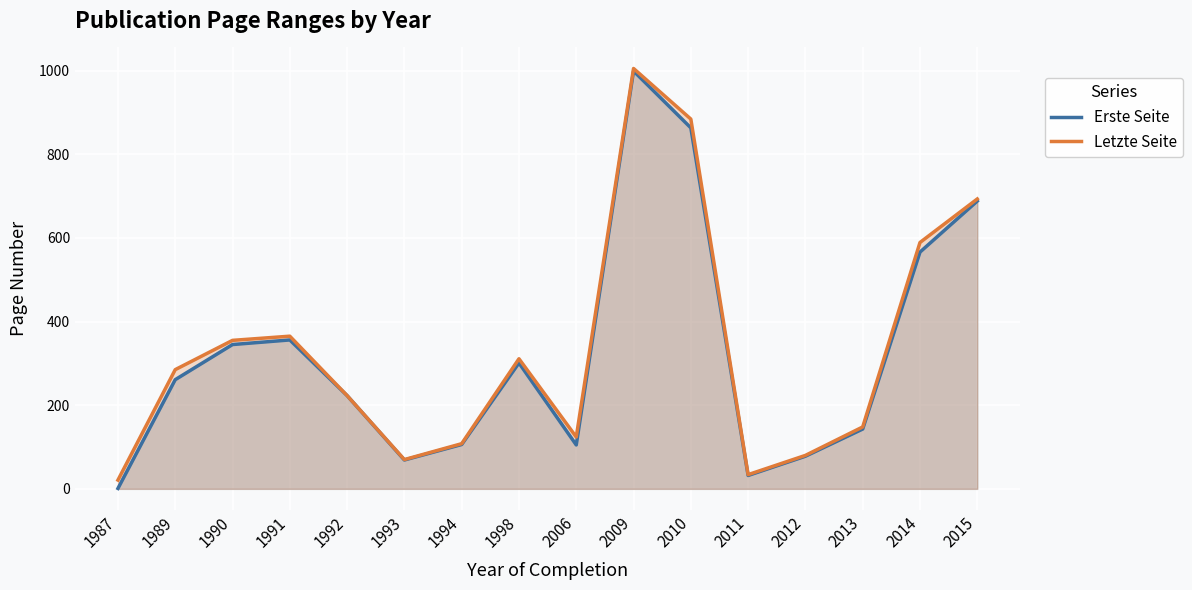

Between 1994 and 2015, which series saw the biggest shift?

Letzte Seite